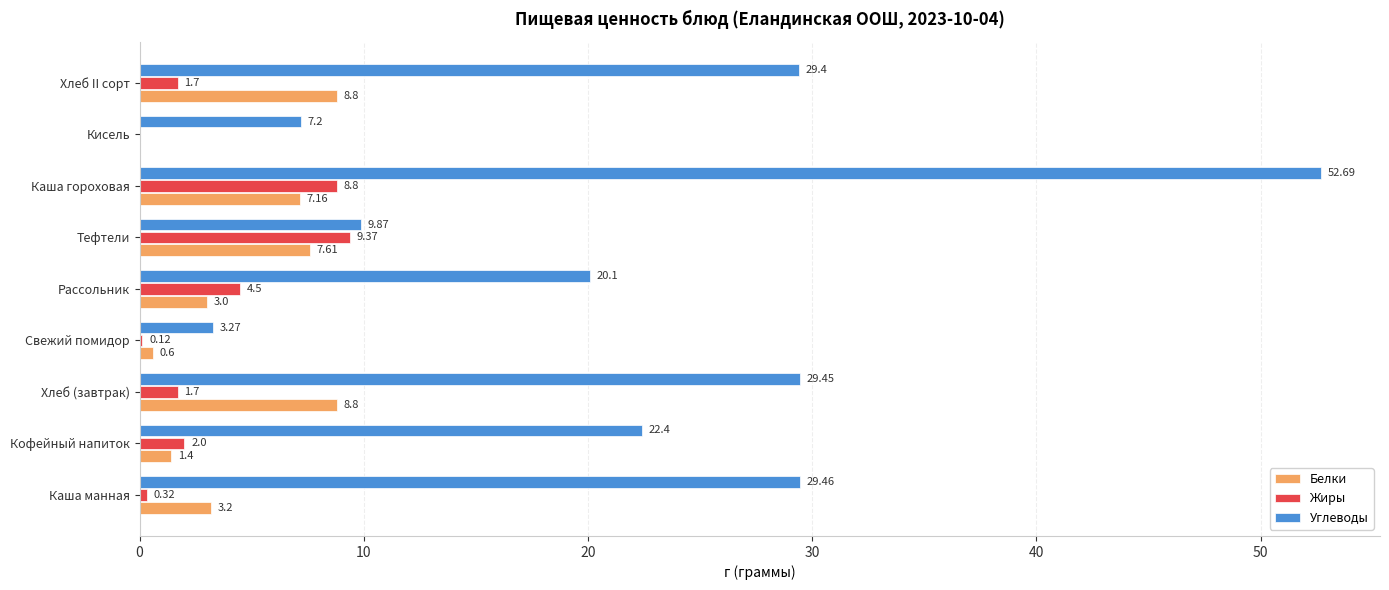

Which series has the largest total across all categories?

Углеводы